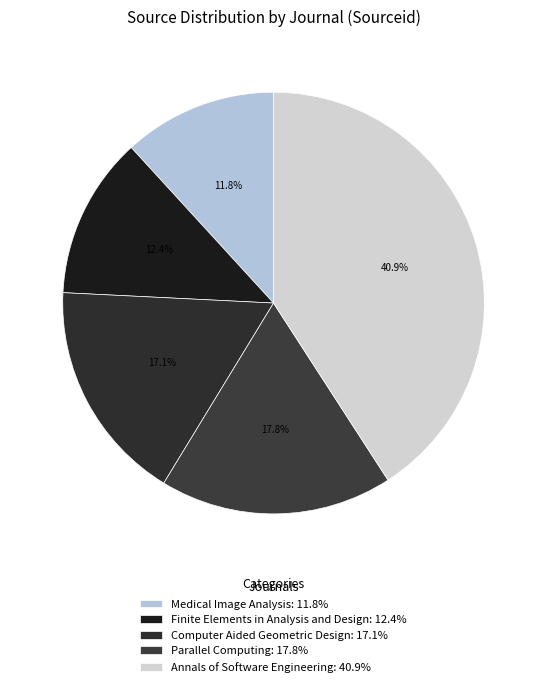

Count the number of slices in the pie.

5